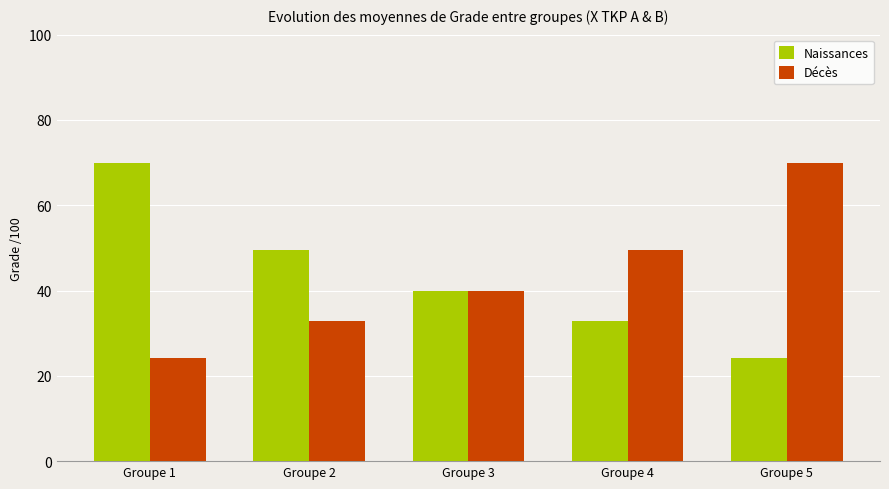

Count the number of data series in this chart.

2